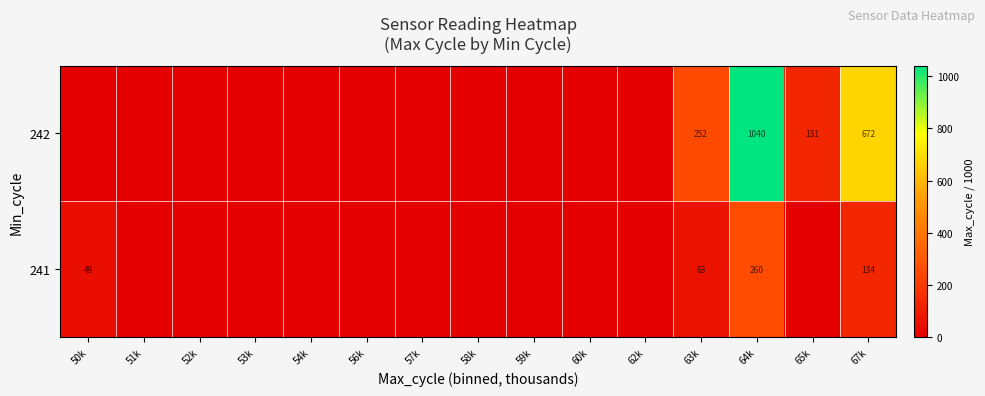

Rank the series at 63k from lowest to highest value.

241, 242